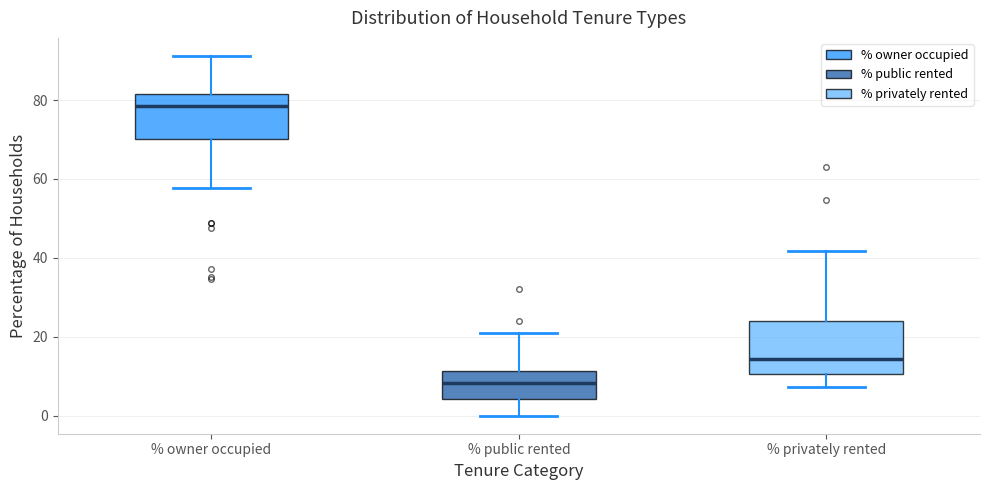

Where does the upper whisker of the box for % privately rented end on the y-axis? The values are not printed on the chart, so give them approximately, as read against the axis.

42